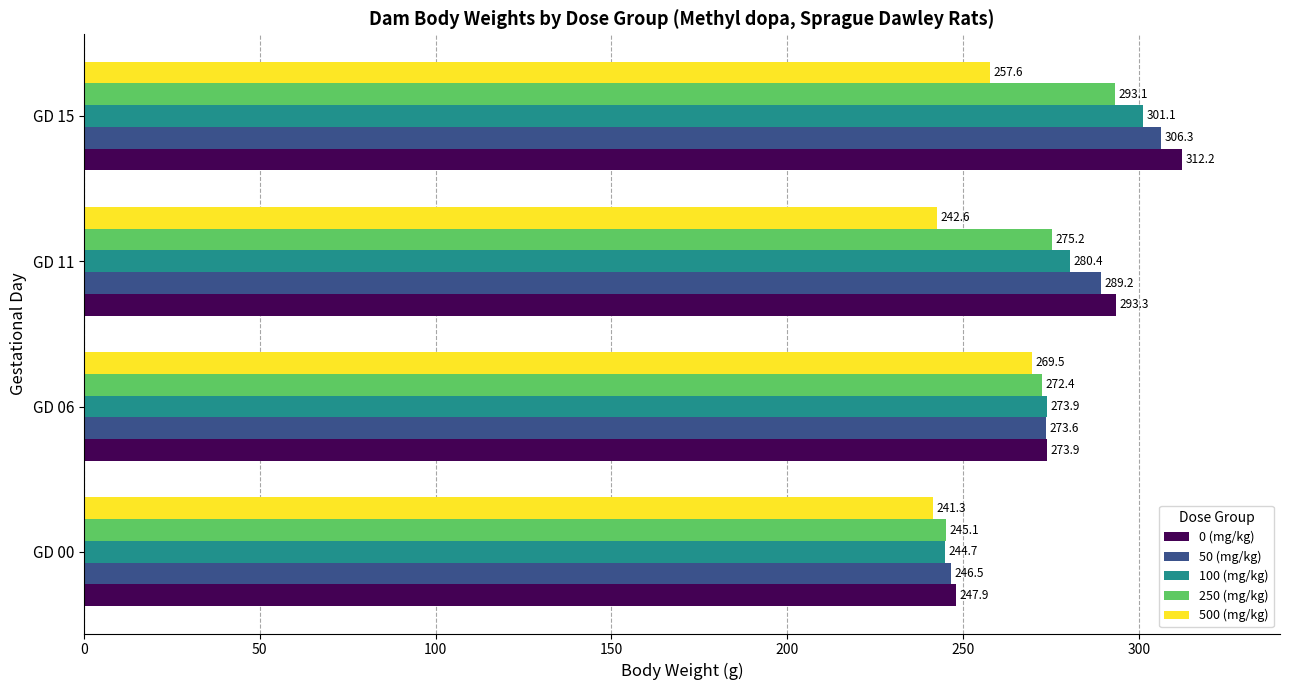

Between GD 06 and GD 11, which series saw the biggest shift?

500 (mg/kg)